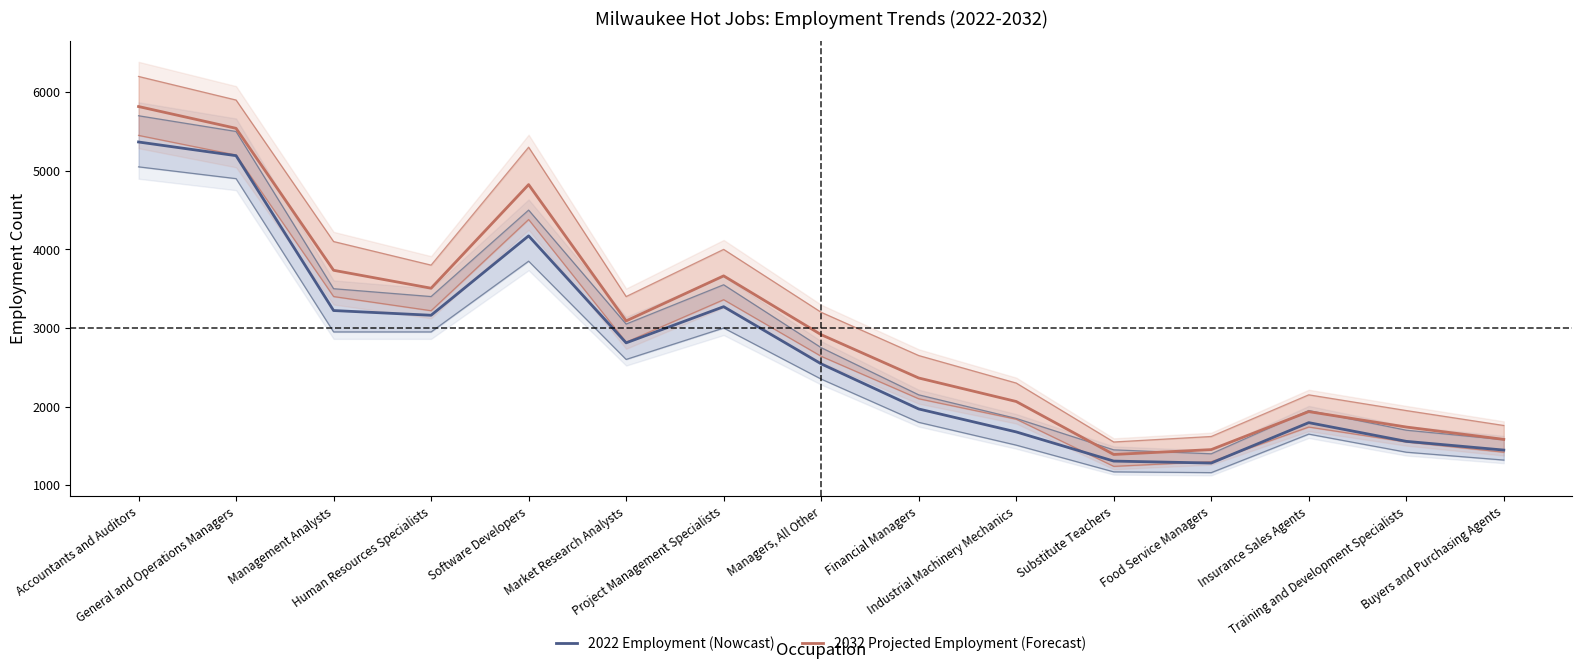

True or false: 2022 Employment (Nowcast) and 2032 Projected Employment (Forecast) intersect in this chart.

False